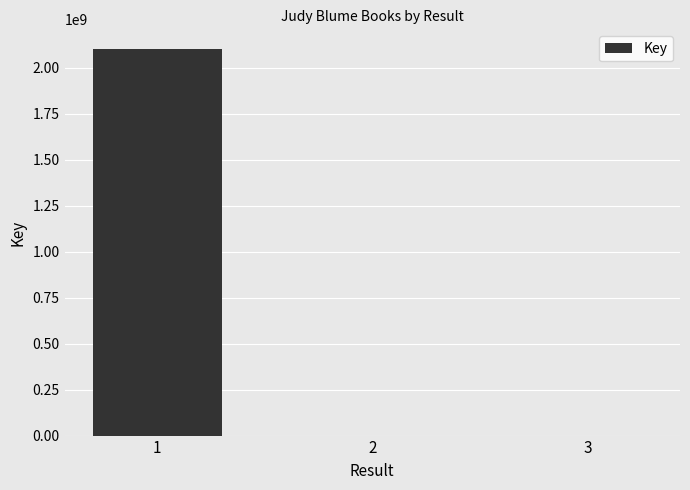

What is the change in value from 1 to 2?

-2103645666